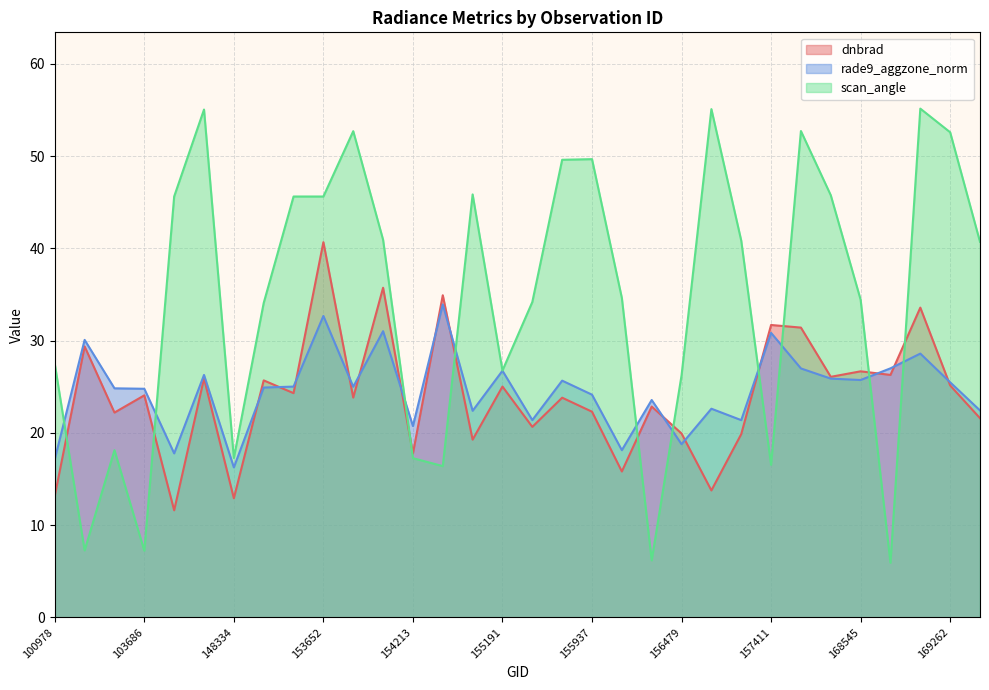

The value of dnbrad at 169262 is 25.1. True or false?

True